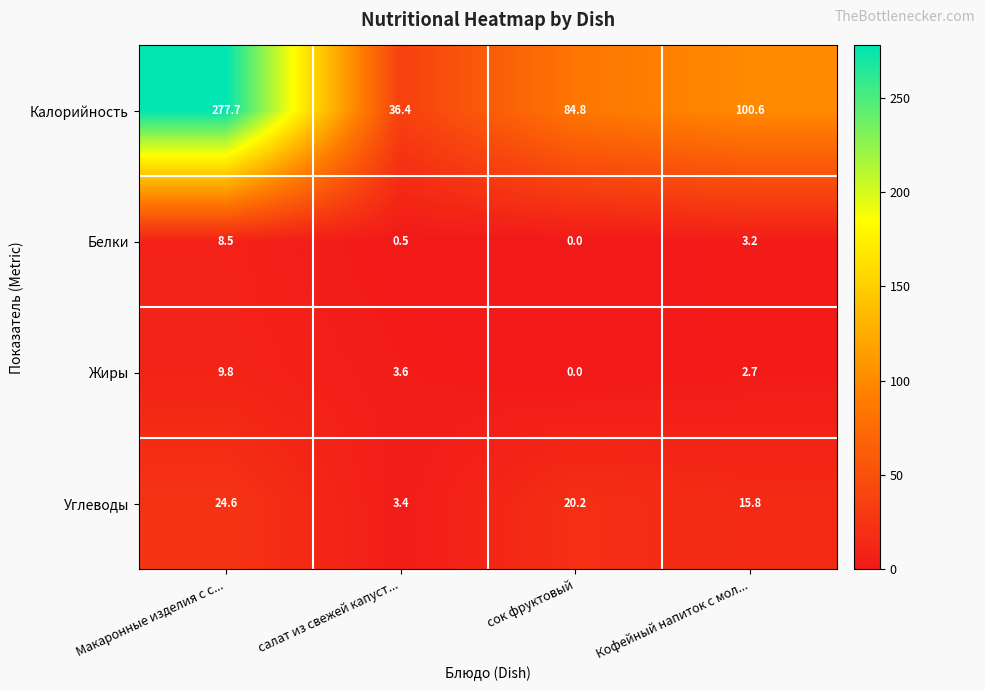

Reading left to right, transcribe all the data shown in this chart.

Калорийность: 277.7	36.4	84.8	100.6
Белки: 8.5	0.5	0.0	3.2
Жиры: 9.8	3.6	0.0	2.7
Углеводы: 24.6	3.4	20.2	15.8